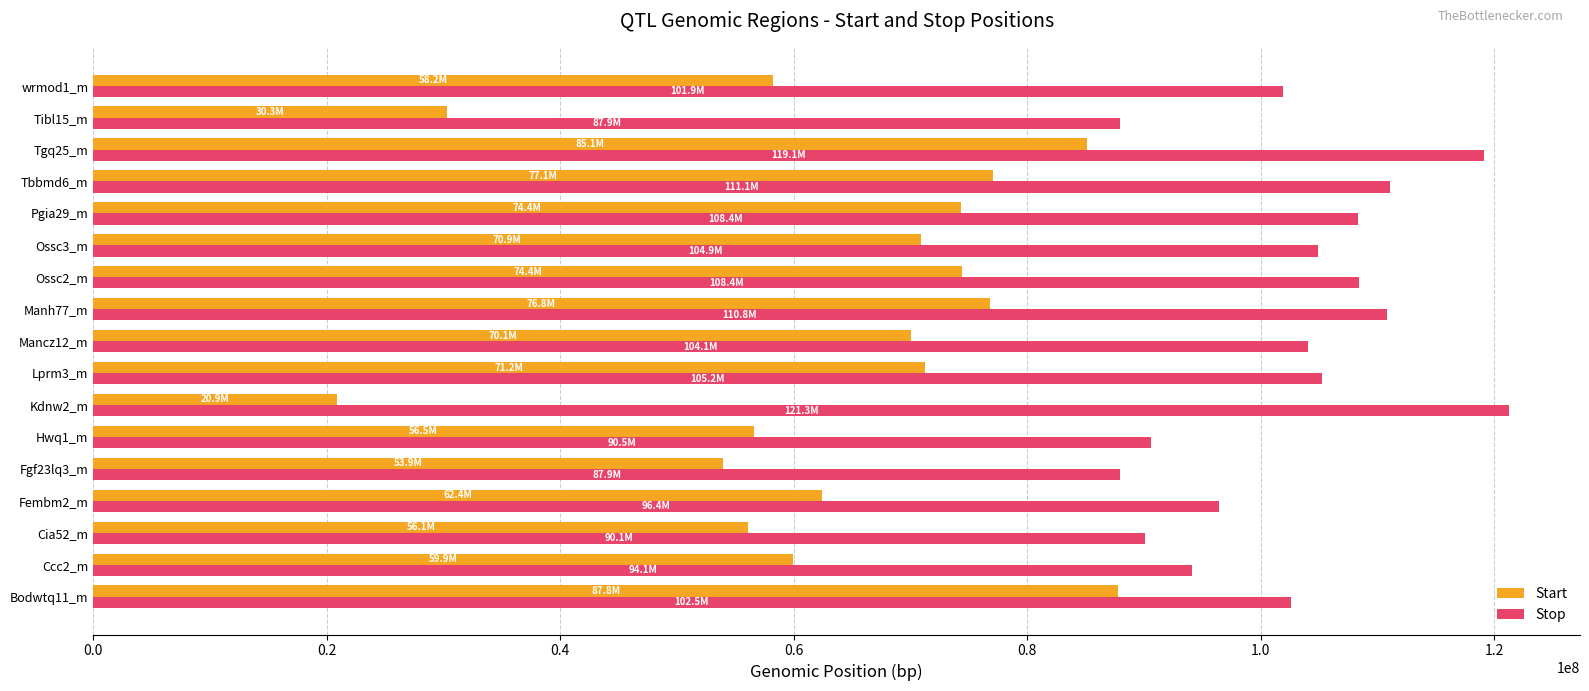

How many values in the Start series are below 70071977?

8